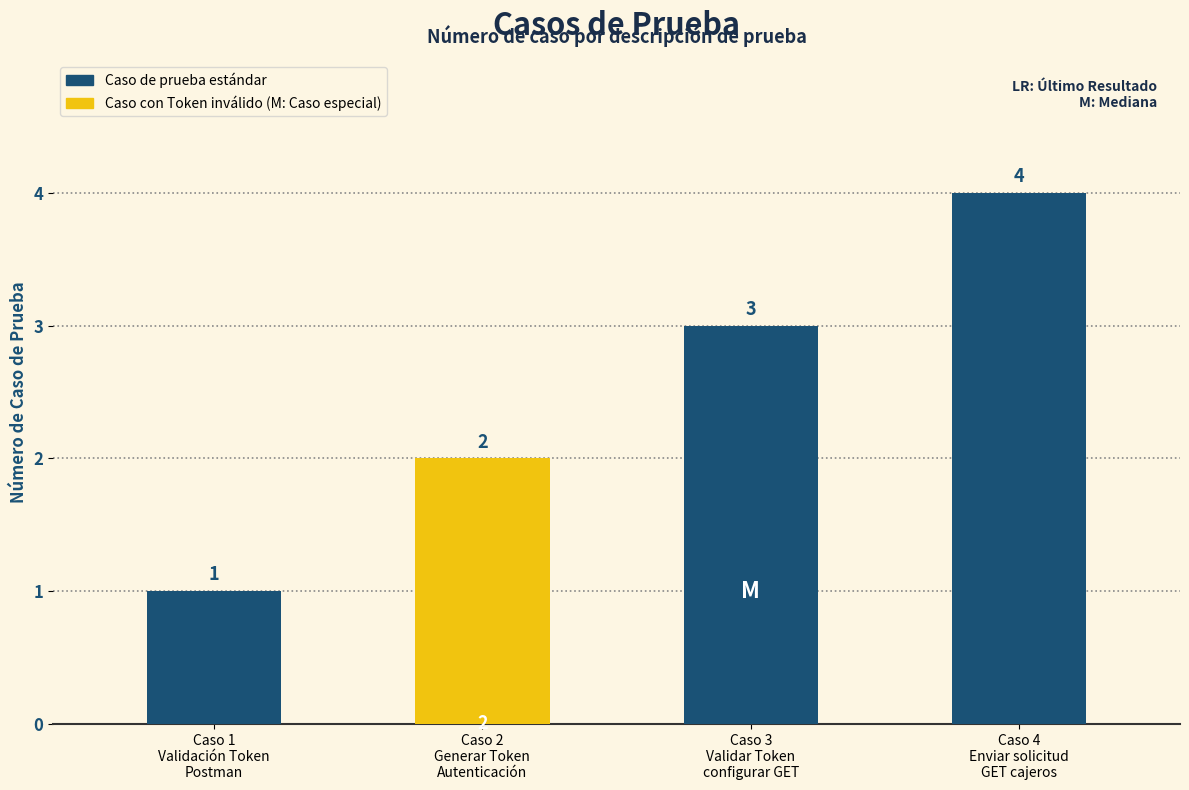

True or false: the data shows 2 at Caso 4
Enviar solicitud
GET cajeros.

False